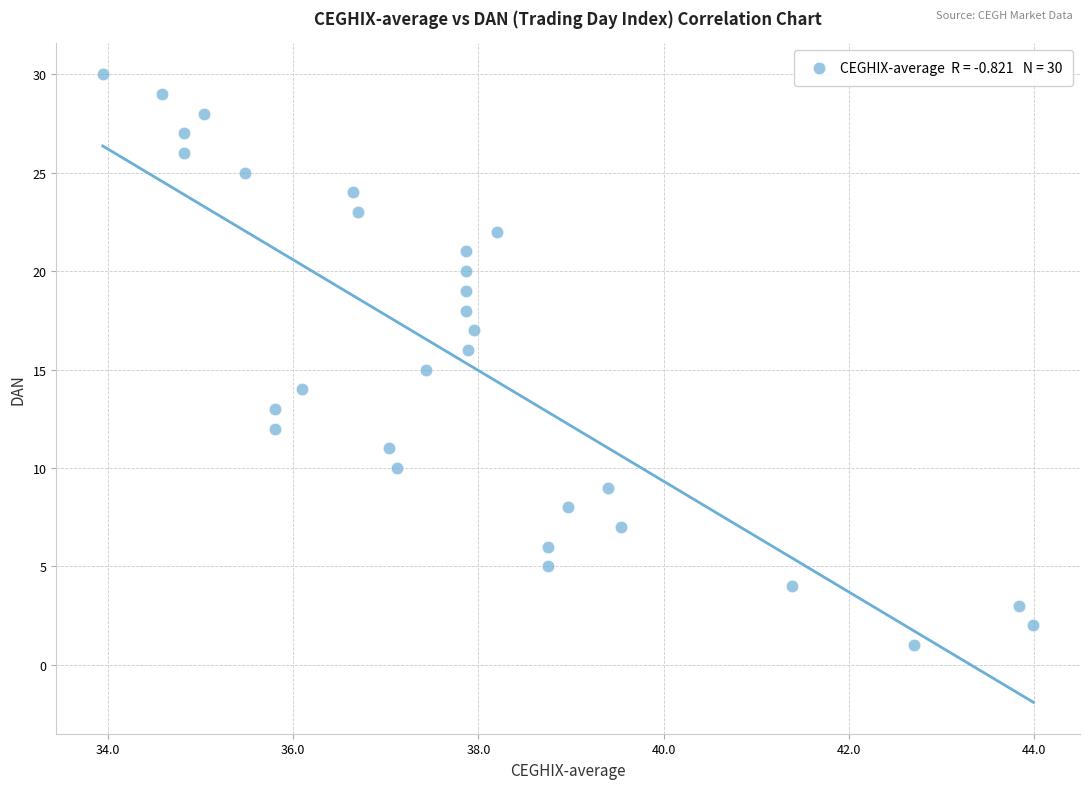

What is the range of Y values (max minus min)?

29